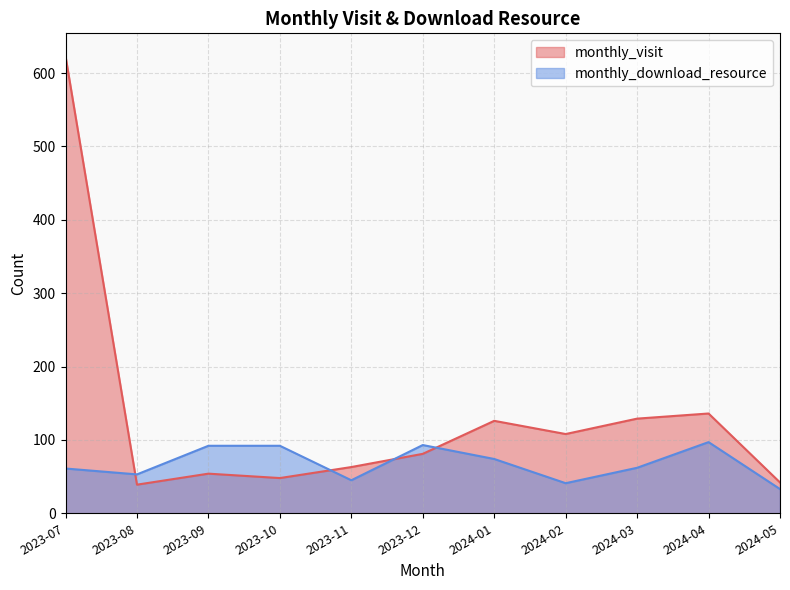

List the labels in order of monthly_visit value, largest first.

2023-07, 2024-04, 2024-03, 2024-01, 2024-02, 2023-12, 2023-11, 2023-09, 2023-10, 2024-05, 2023-08